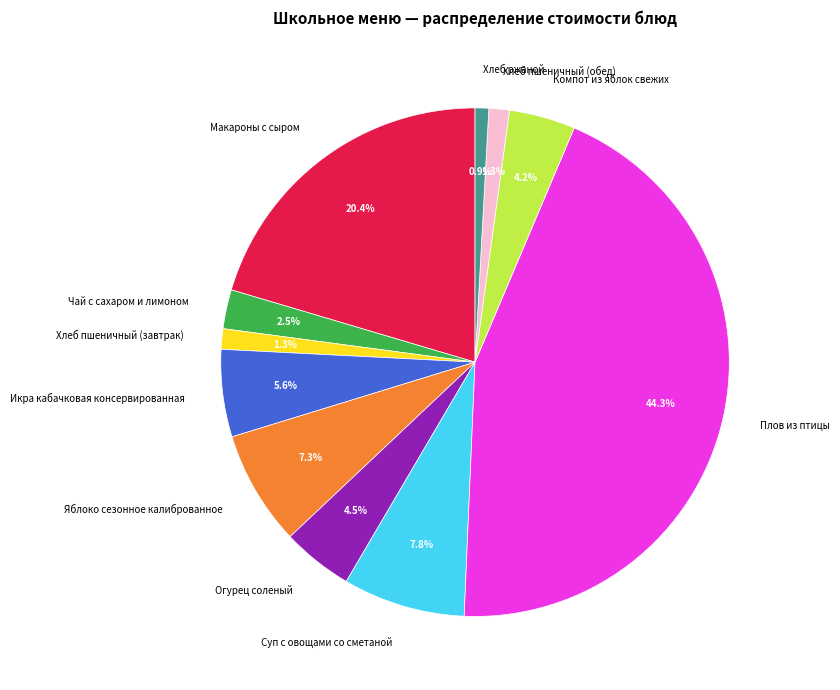

How many segments does this pie chart have?

11